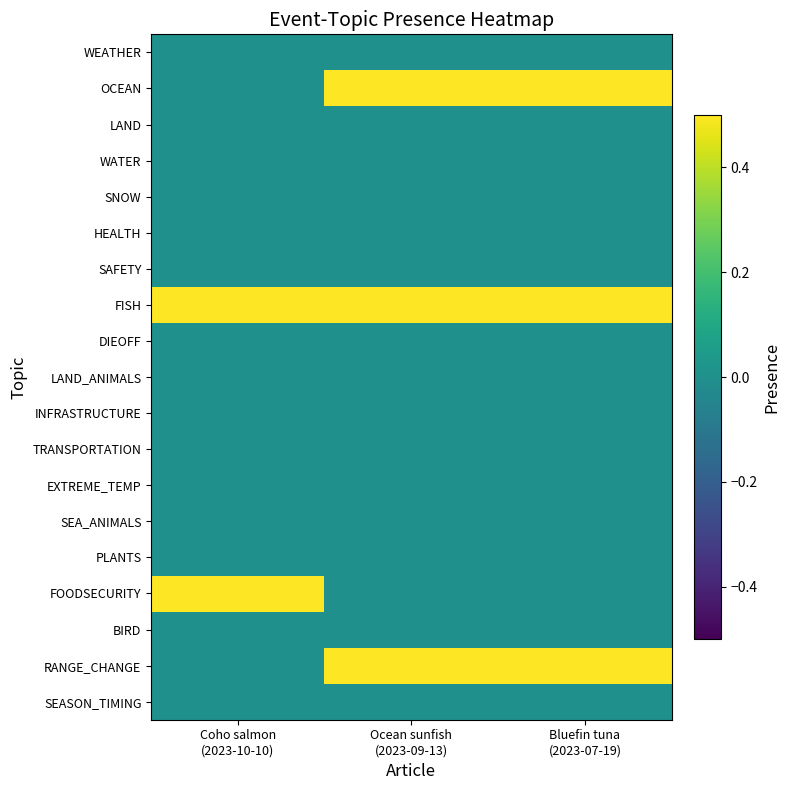

Between Ocean sunfish
(2023-09-13) and Coho salmon
(2023-10-10), which is larger?

Ocean sunfish
(2023-09-13)